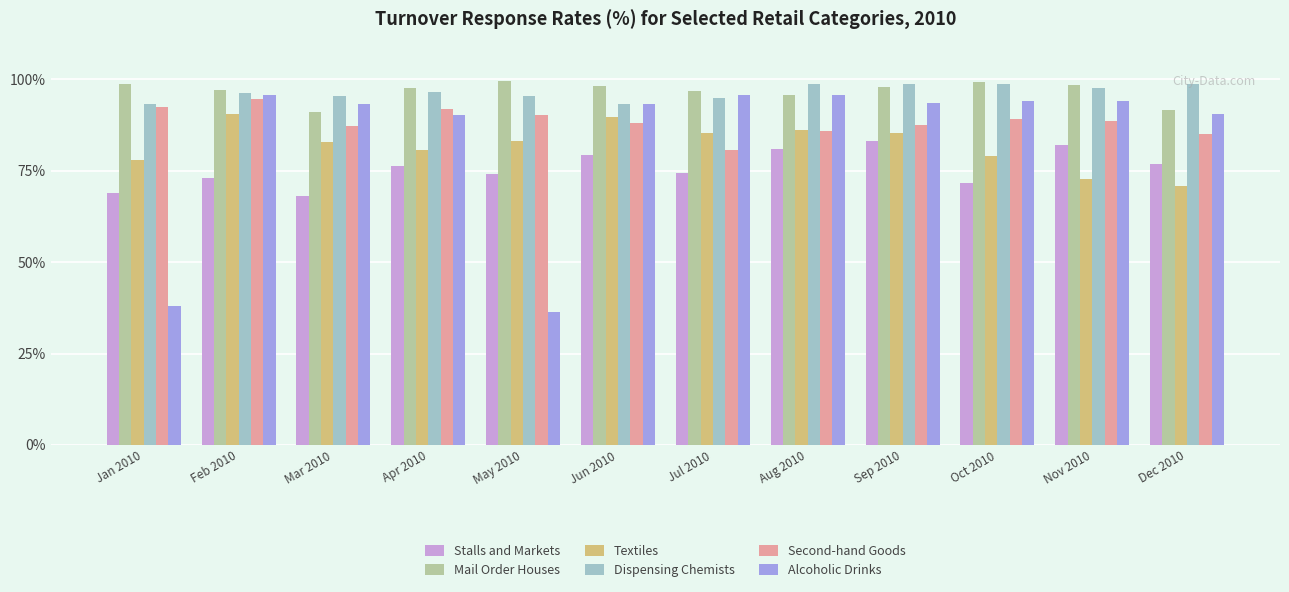

What is the minimum value for Second-hand Goods?

80.6